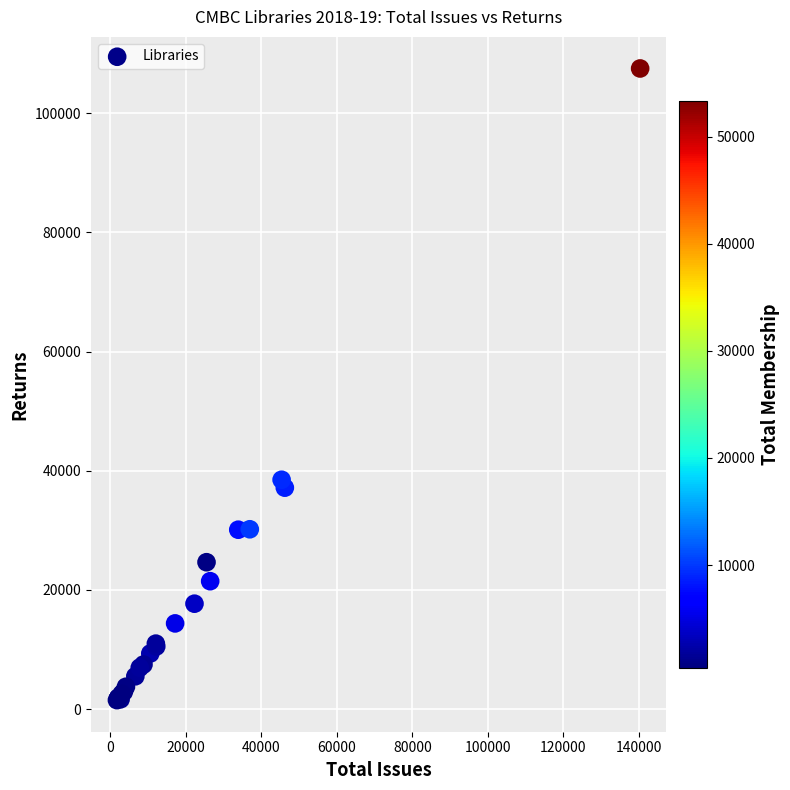

What Y value in the scatter plot is closest to 54510?

38492